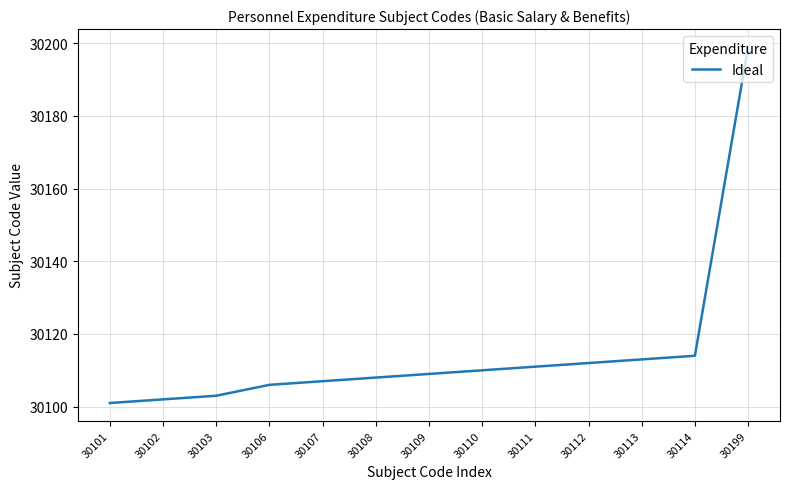

What is the change in value from 30112 to 30114?

+2